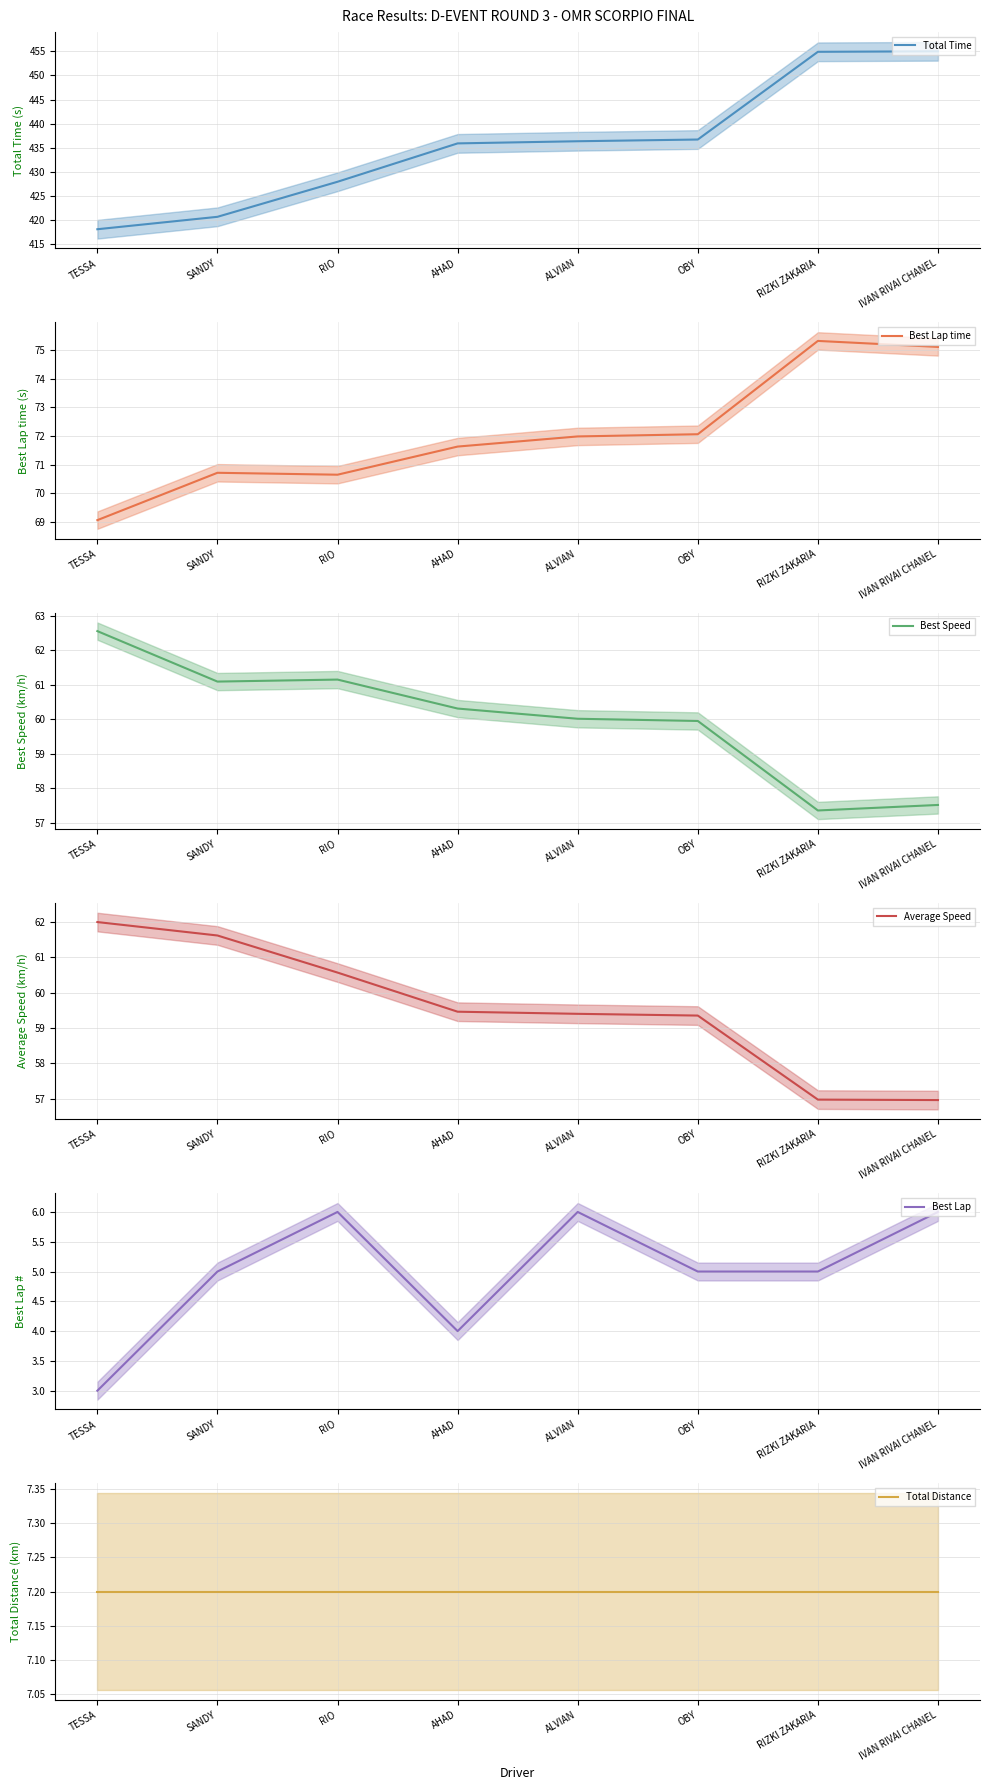

The Total Time series shows 135.9 at AHAD. True or false?

False